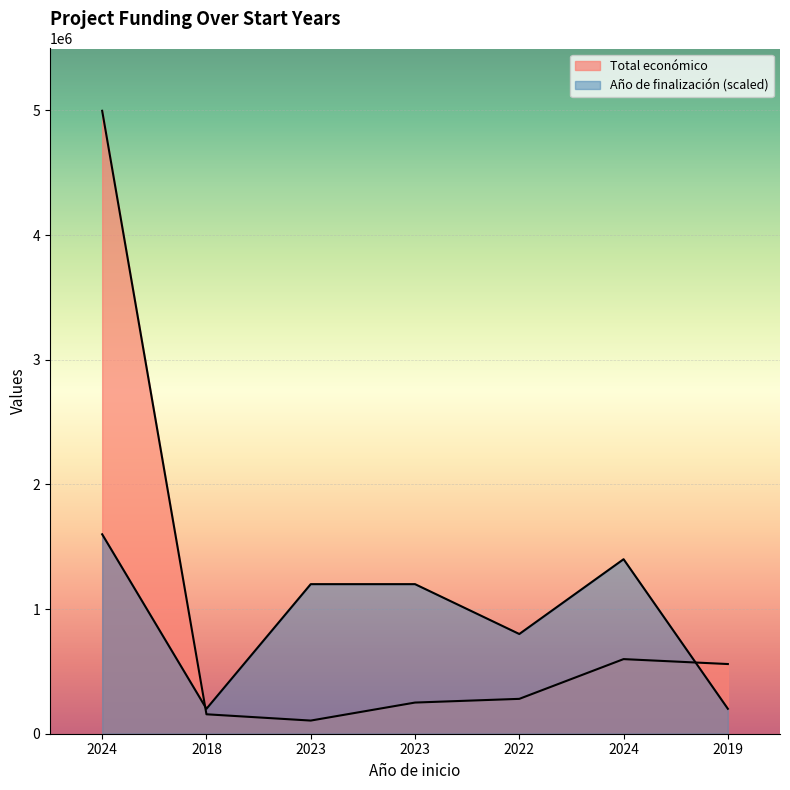

Reading left to right, transcribe all the data shown in this chart.

Total económico: 4997527	155978	105516	250000	279710	598597	559047
Año de finalización: 1600000	200000	1200000	1200000	800000	1400000	200000